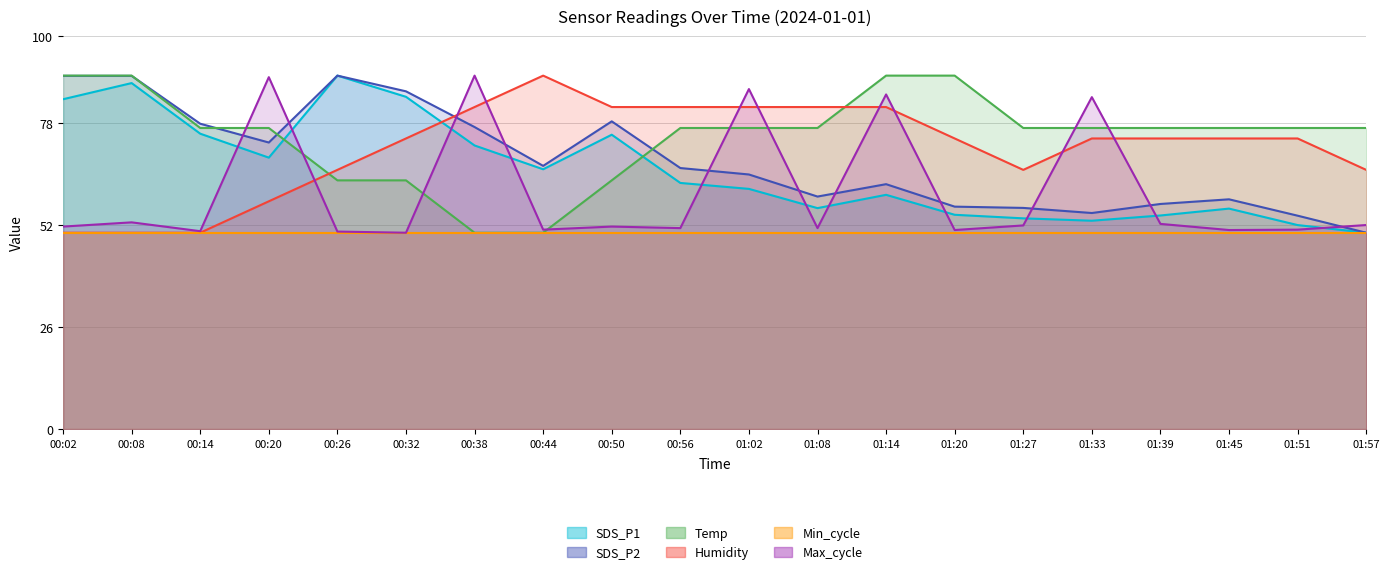

Between which two adjacent categories do Temp and Humidity first intersect?

00:20 and 00:26